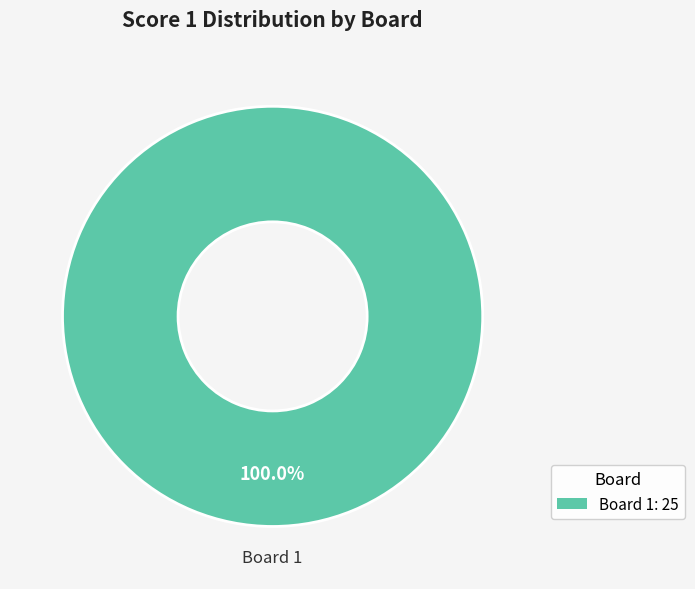

How many slices are in this pie chart?

1